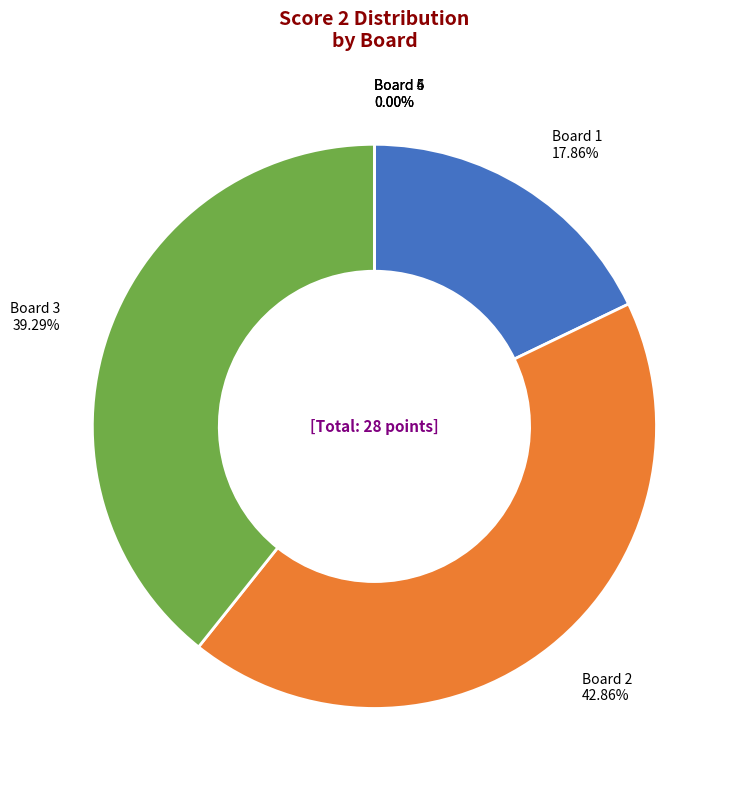

Count the number of slices in the pie.

6